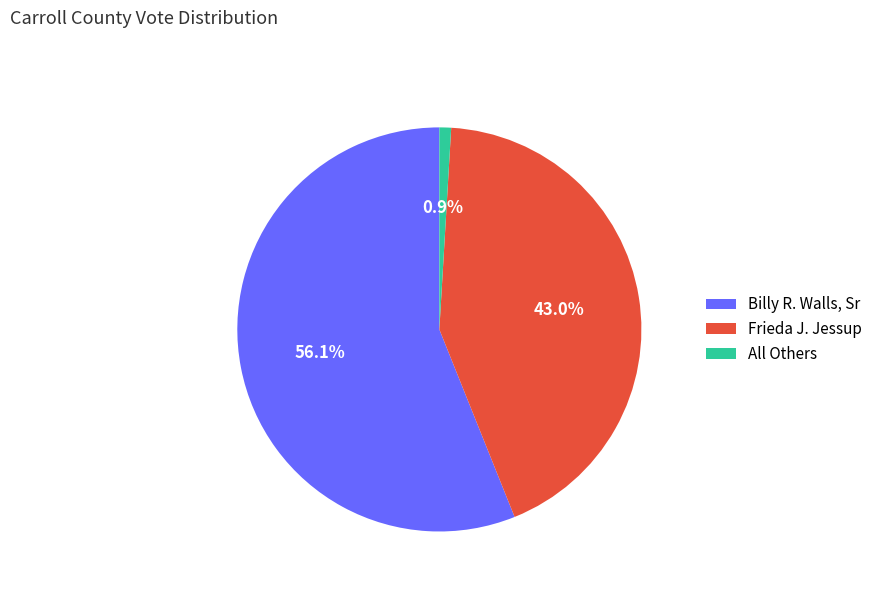

The Frieda J. Jessup slice represents 52% of the pie. True or false?

False